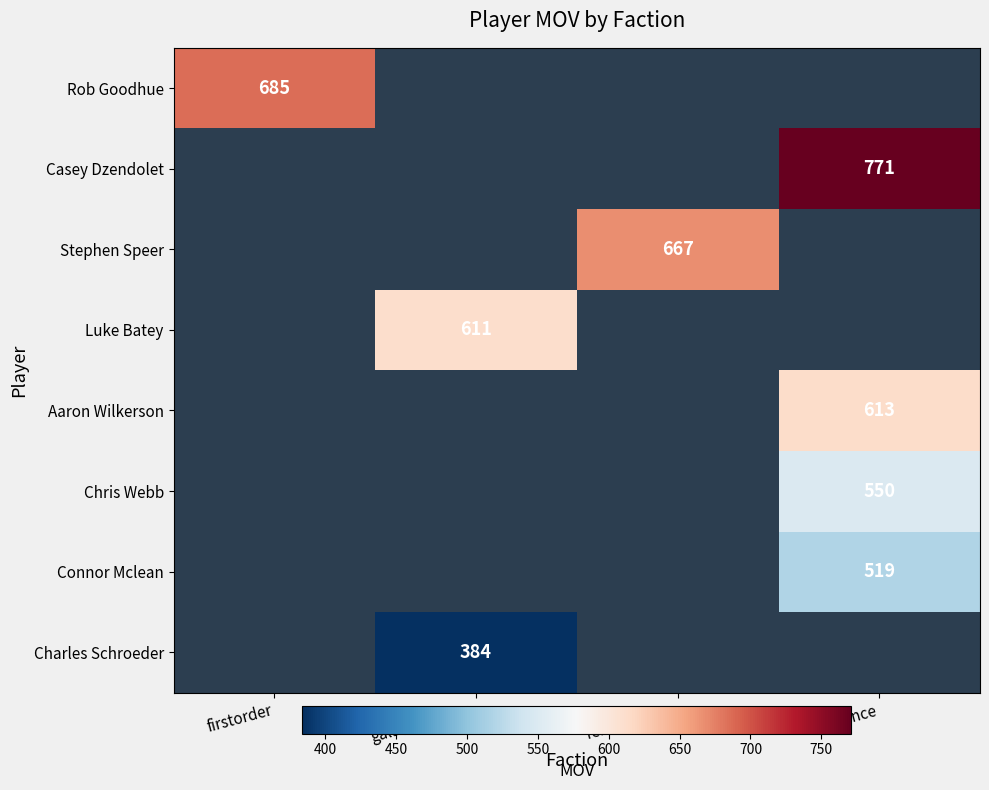

Is it true that Connor Mclean equals 519 at resistance?

True